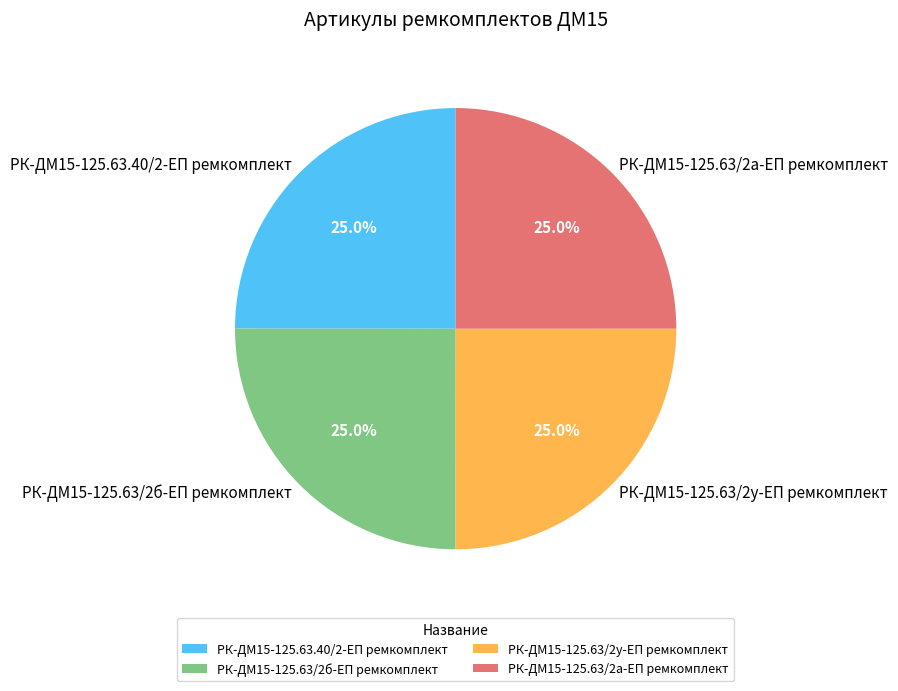

Approximately how many times larger is the value at РК-ДМ15-125.63/2у-ЕП ремкомплект compared to РК-ДМ15-125.63/2а-ЕП ремкомплект?

1.0